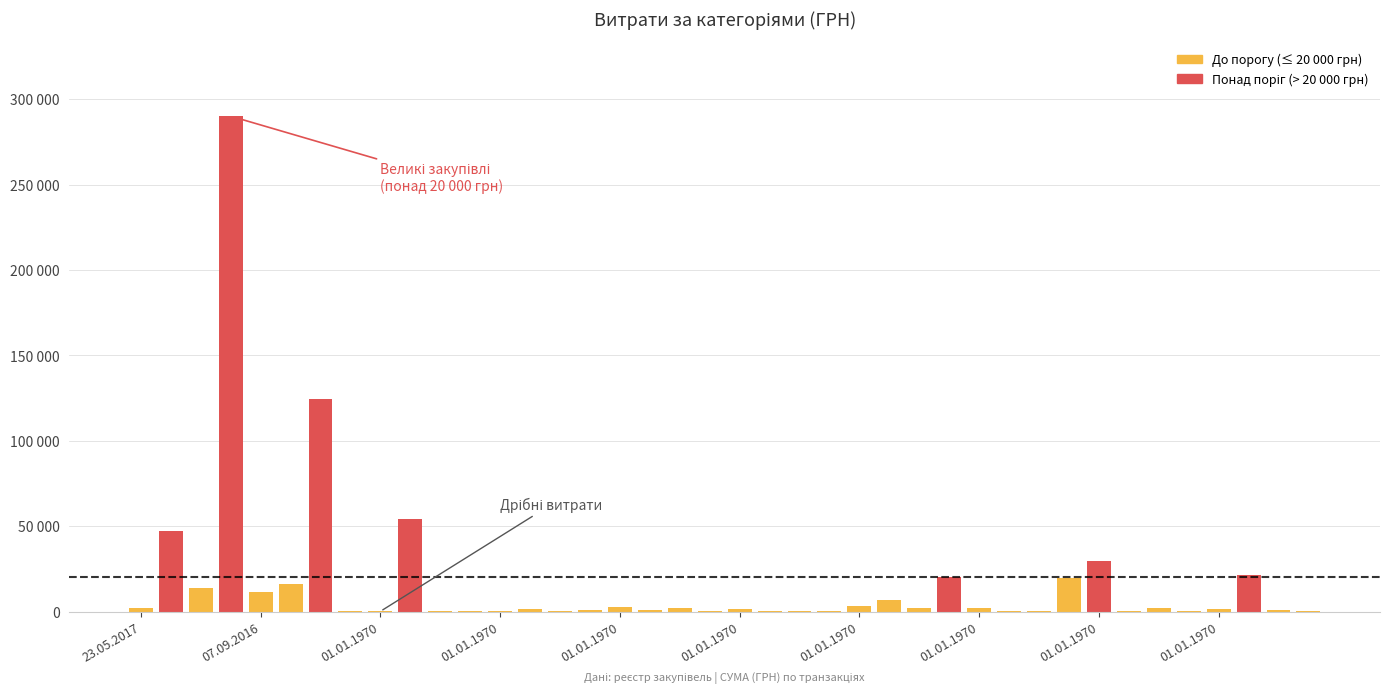

The value at 01.01.1970 is 352.1. True or false?

False